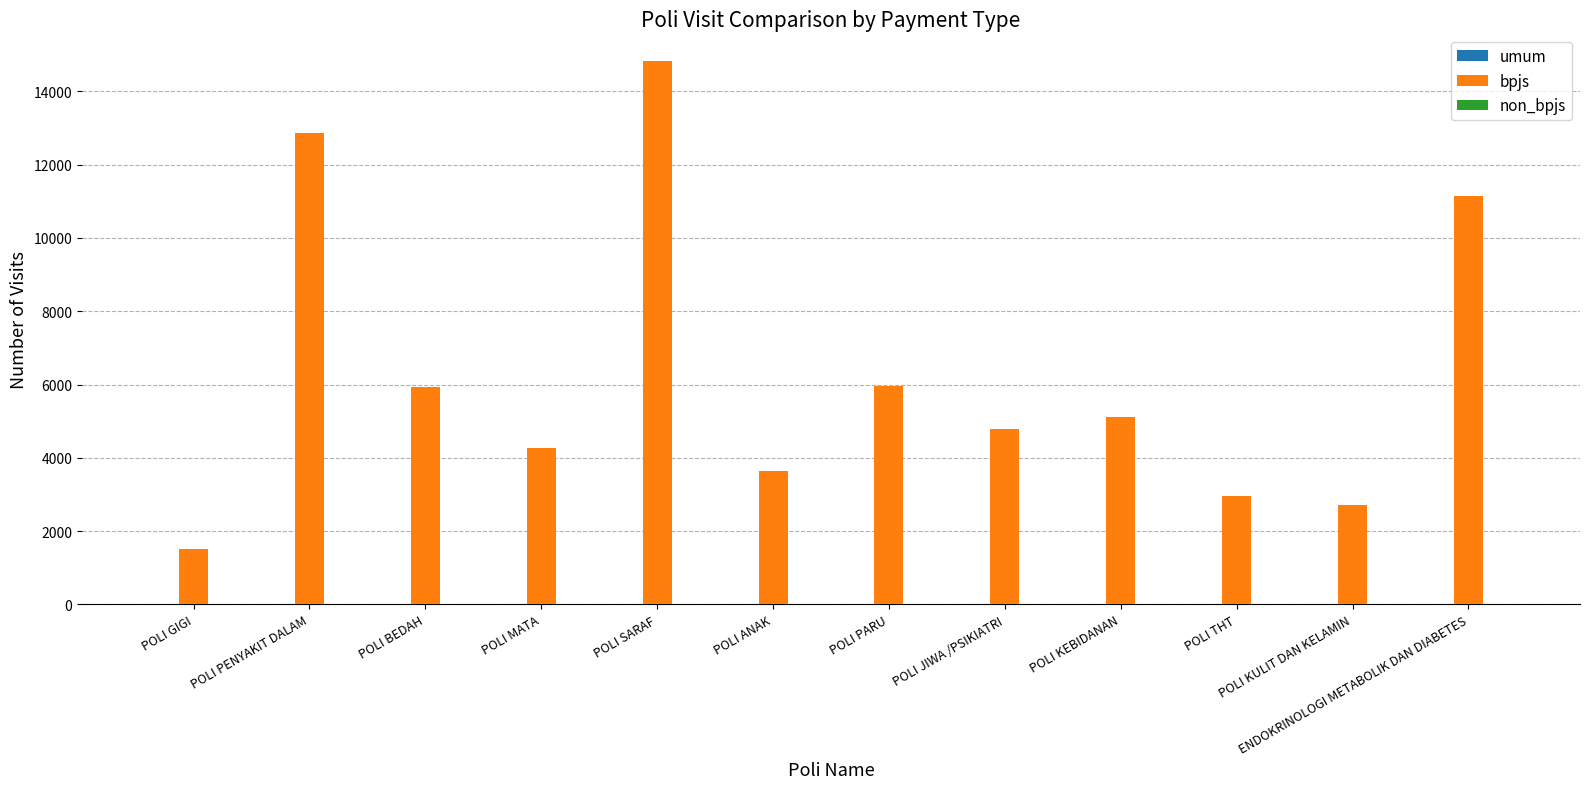

Count the number of data series in this chart.

3